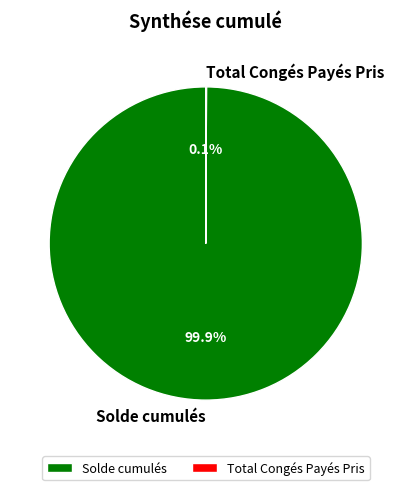

To the nearest percent, what is the average slice percentage?

50%